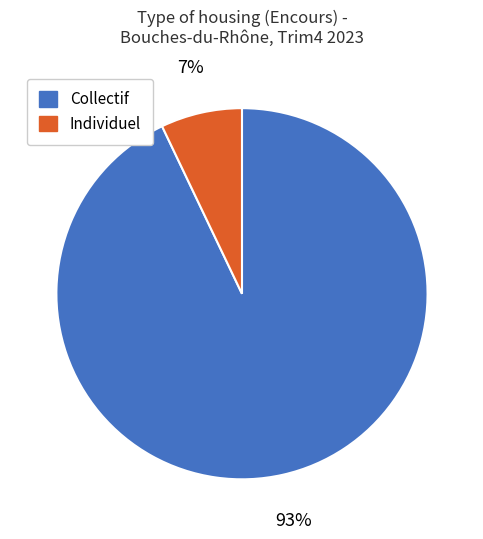

Rank the categories by value from highest to lowest.

Collectif, Individuel